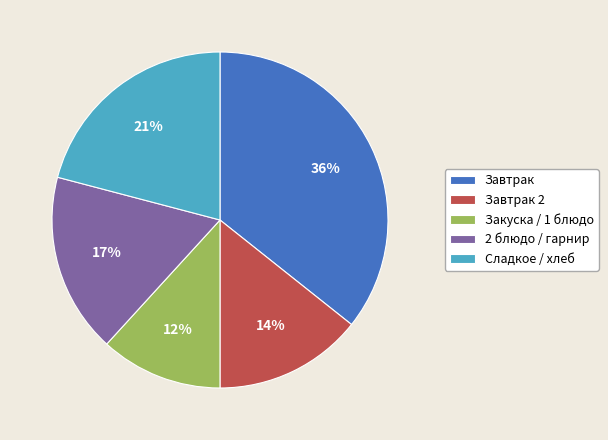

Count the number of slices in the pie.

5